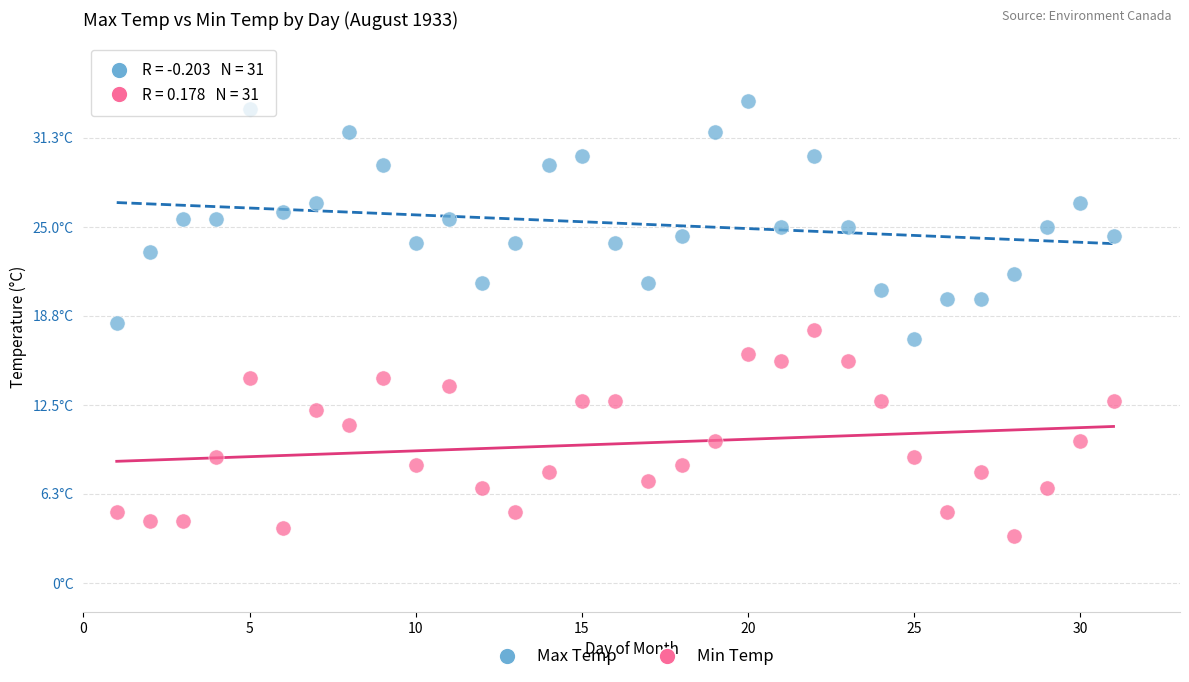

Which series has the widest spread of Y values?

Max Temp